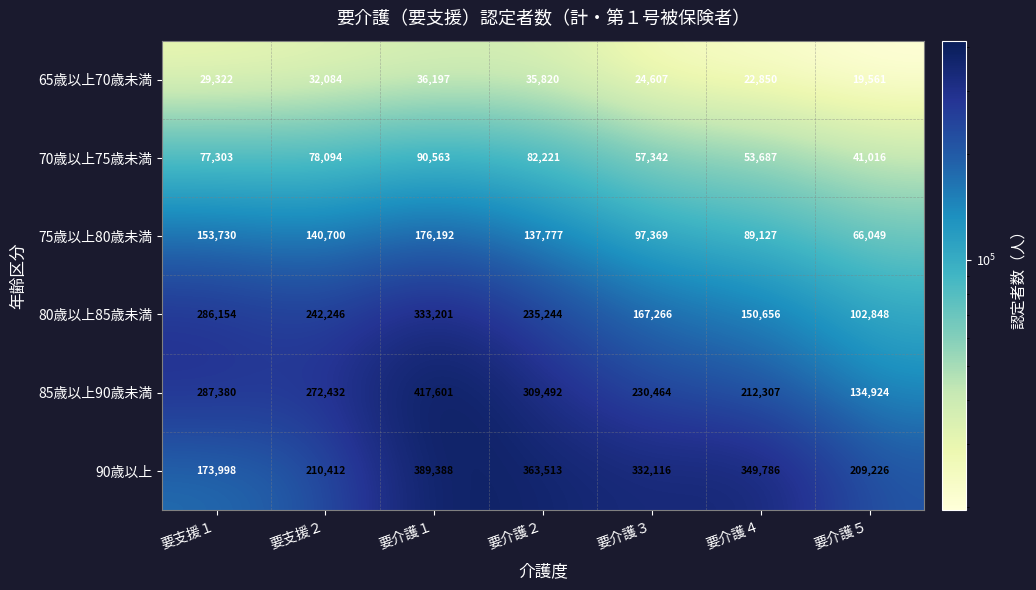

At which label is 85歳以上90歳未満 closest to 276262?

要支援２